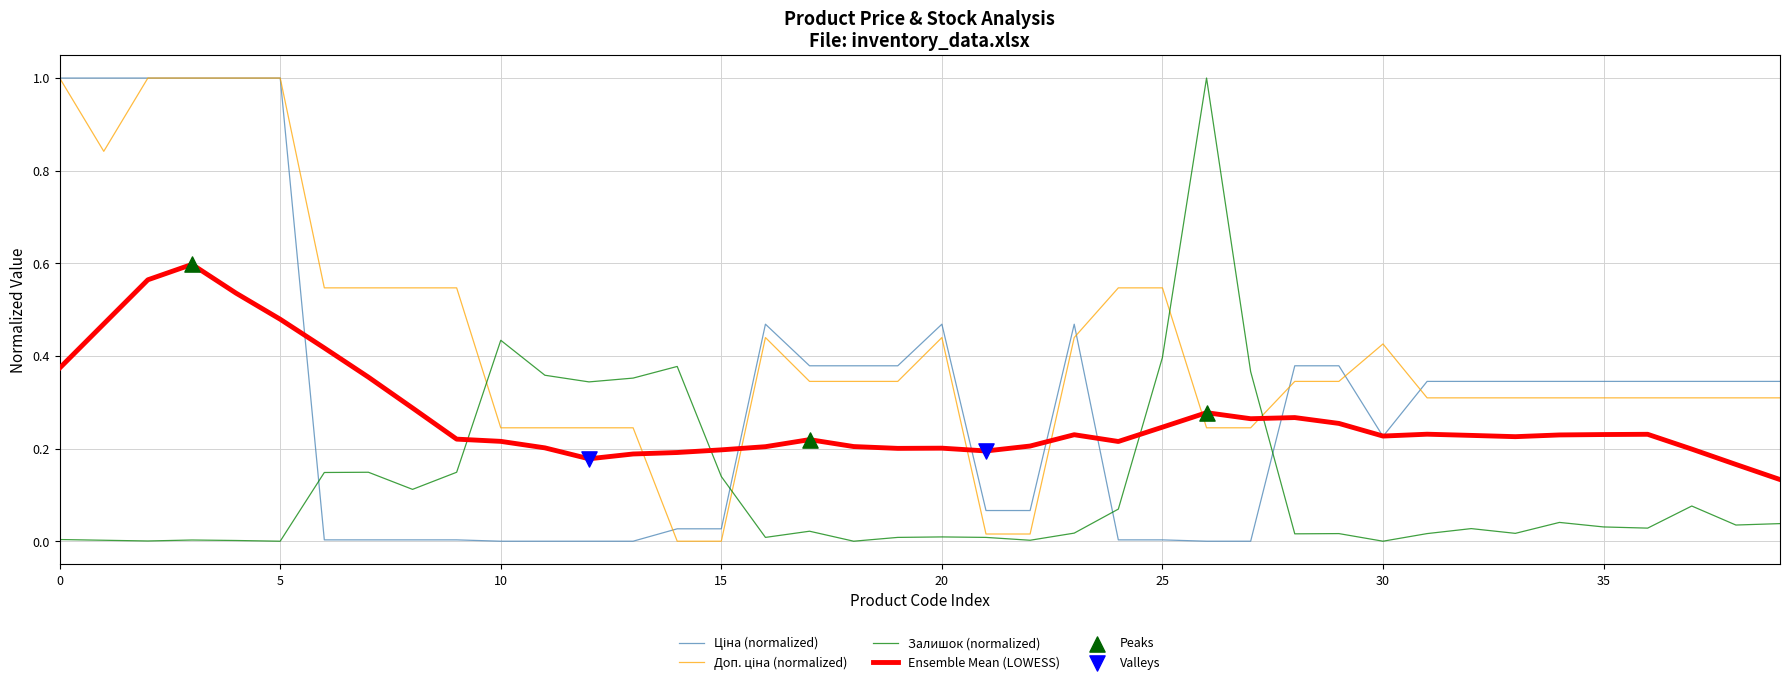

At how many categories does at least one series exceed 0?

40